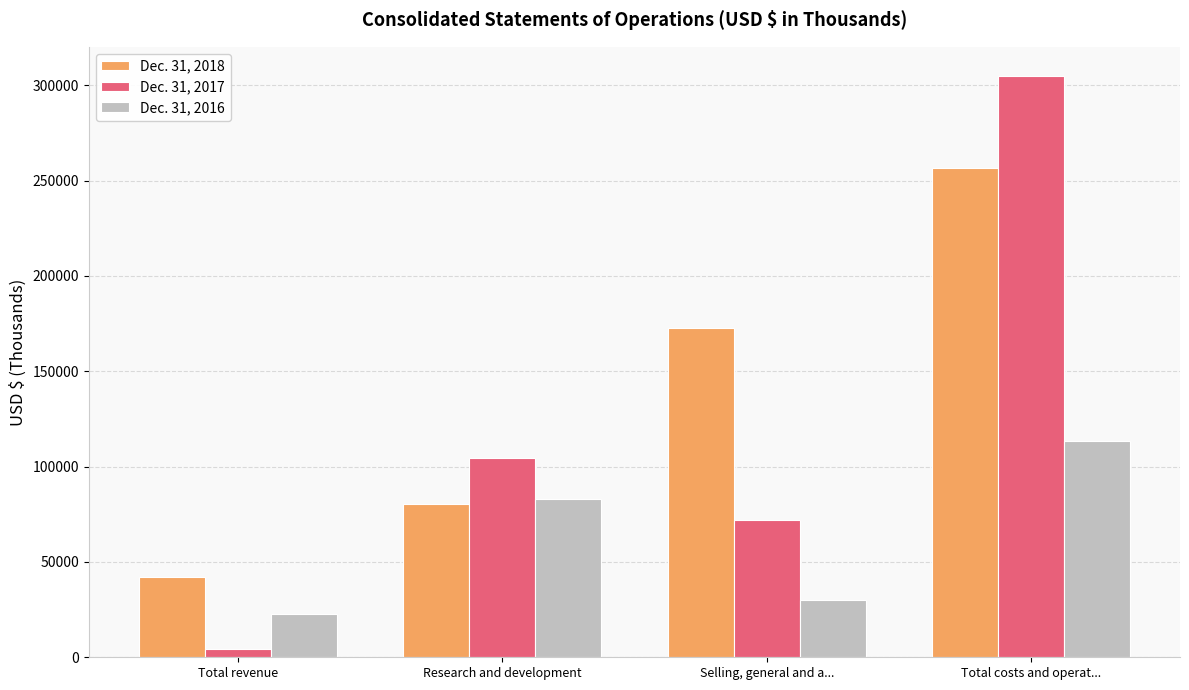

Is it true that Dec. 31, 2018 equals 107978 at Research and development?

False